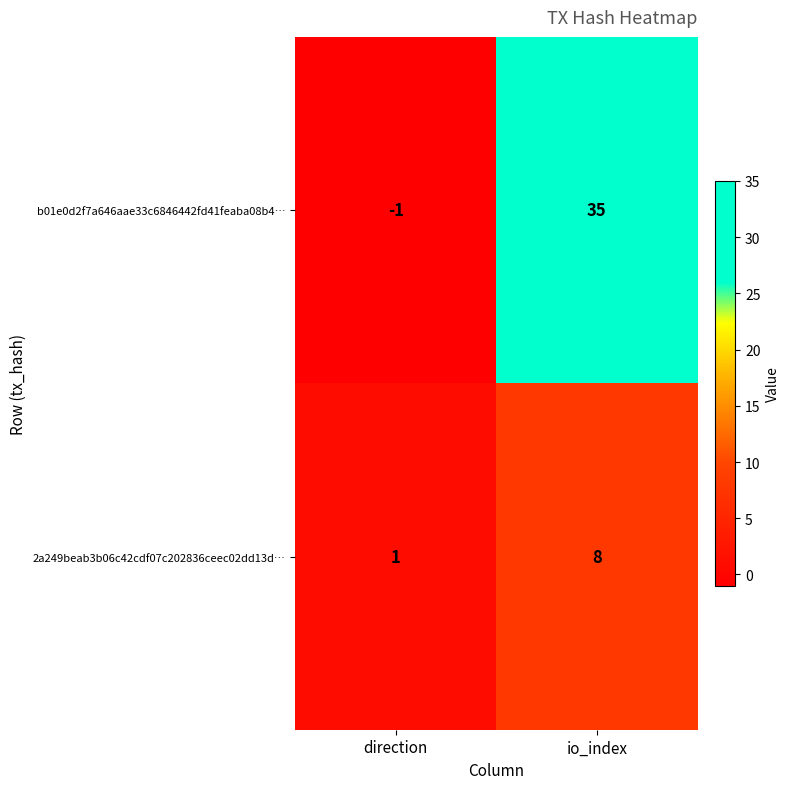

What is the difference between the highest and lowest values at direction?

2